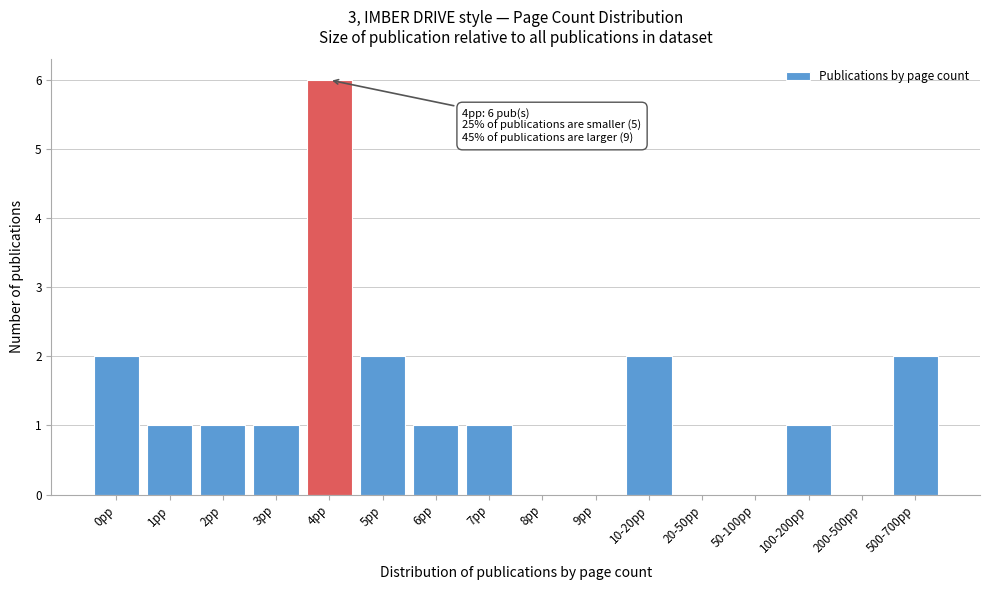

Reading left to right, list all the values displayed in this chart.

0pp=2	1pp=1	2pp=1	3pp=1	4pp=6	5pp=2	6pp=1	7pp=1	8pp=0	9pp=0	10-20pp=2	20-50pp=0	50-100pp=0	100-200pp=1	200-500pp=0	500-700pp=2